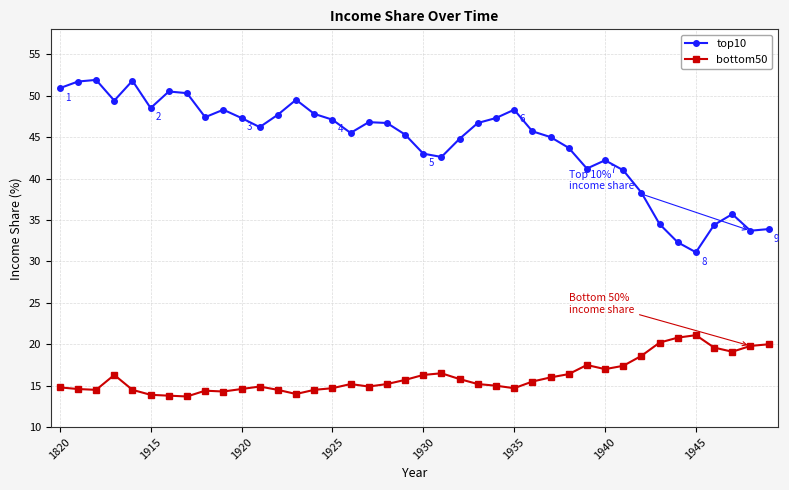

What is the smallest value displayed?

13.7